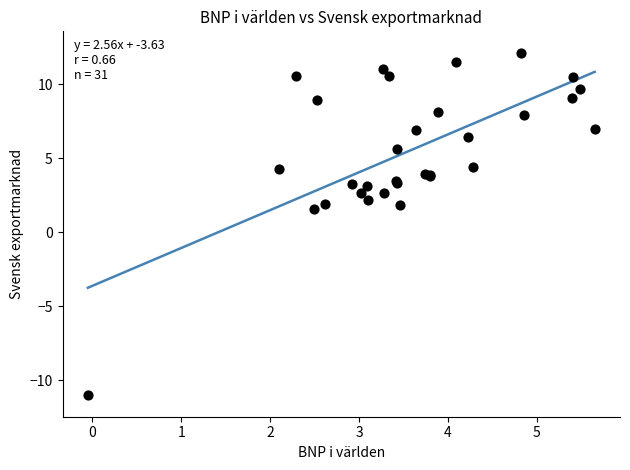

What Y value in the scatter plot is closest to 0?

1.6